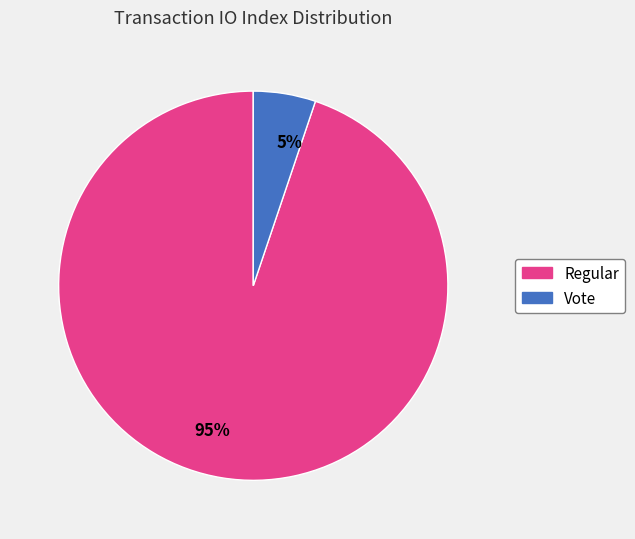

Is there a majority slice in this chart?

Yes